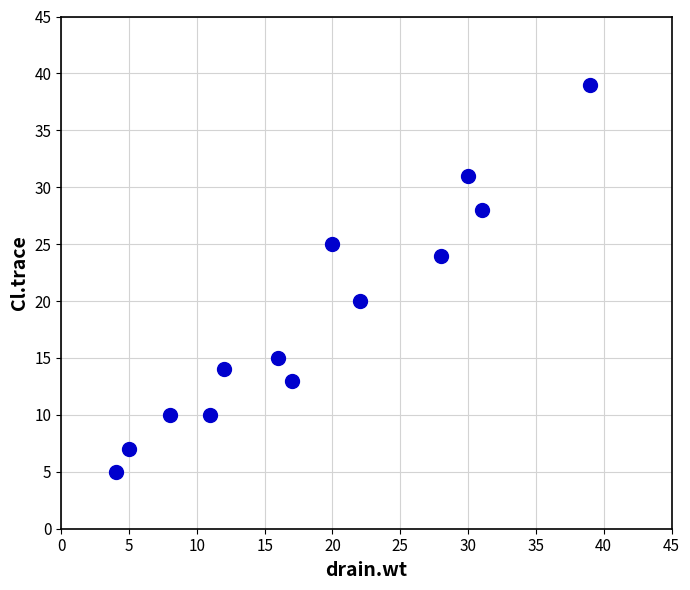

What is the range of Y values (max minus min)?

34